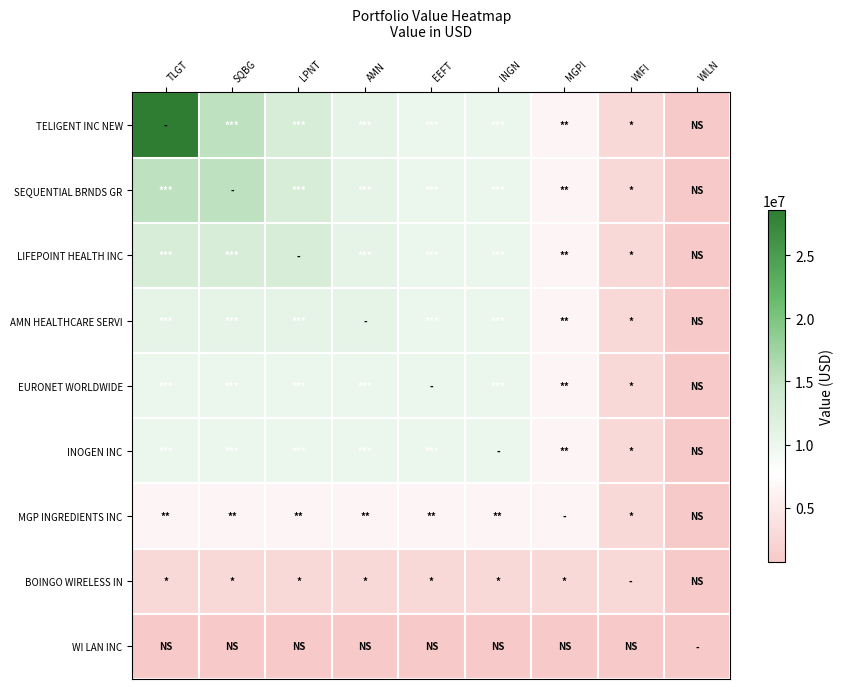

Rank the series by their maximum value, from highest to lowest.

TELIGENT INC NEW, SEQUENTIAL BRNDS GR, LIFEPOINT HEALTH INC, AMN HEALTHCARE SERVI, EURONET WORLDWIDE, INOGEN INC, MGP INGREDIENTS INC, BOINGO WIRELESS IN, WI LAN INC